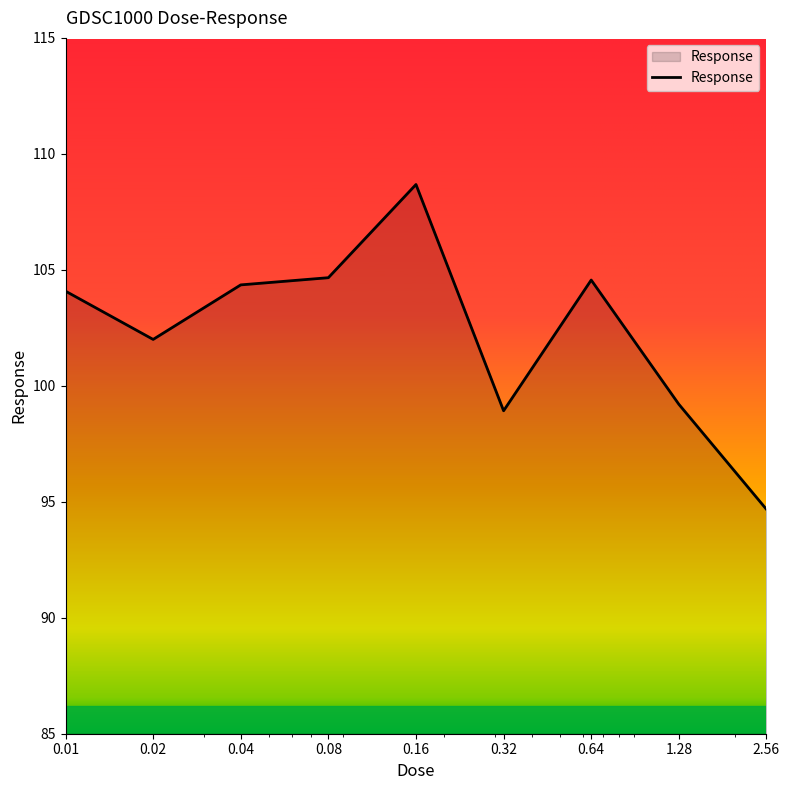

What is the greatest value displayed?

108.7